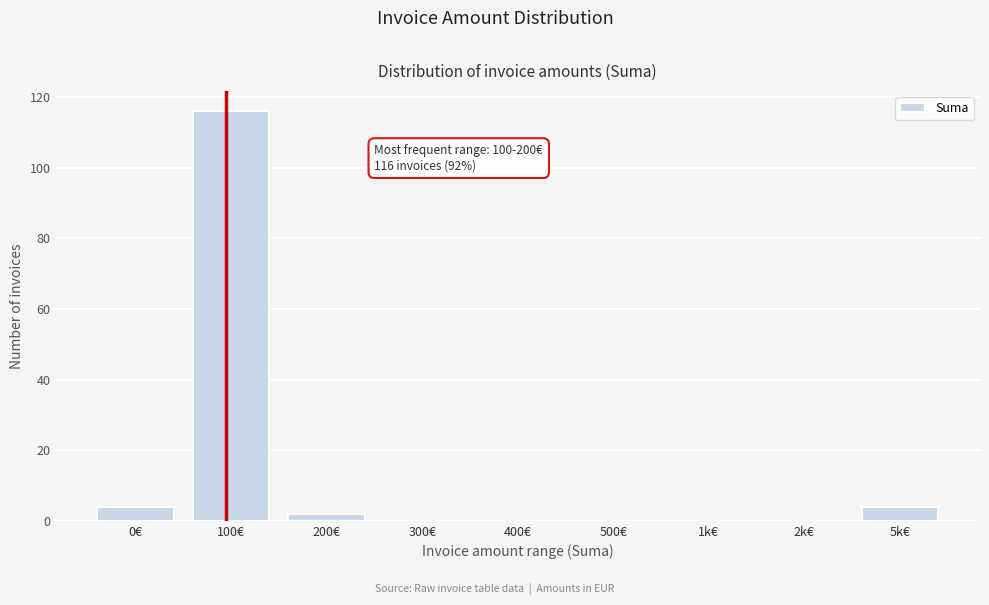

Reading right to left, transcribe all the data shown in this chart.

5k€=4	2k€=0	1k€=0	500€=0	400€=0	300€=0	200€=2	100€=116	0€=4